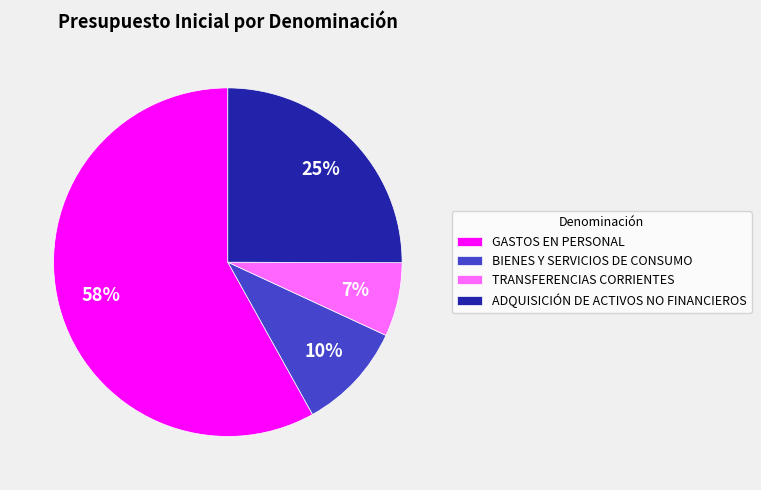

To the nearest percent, what is the combined percentage of BIENES Y SERVICIOS DE CONSUMO and GASTOS EN PERSONAL?

68%